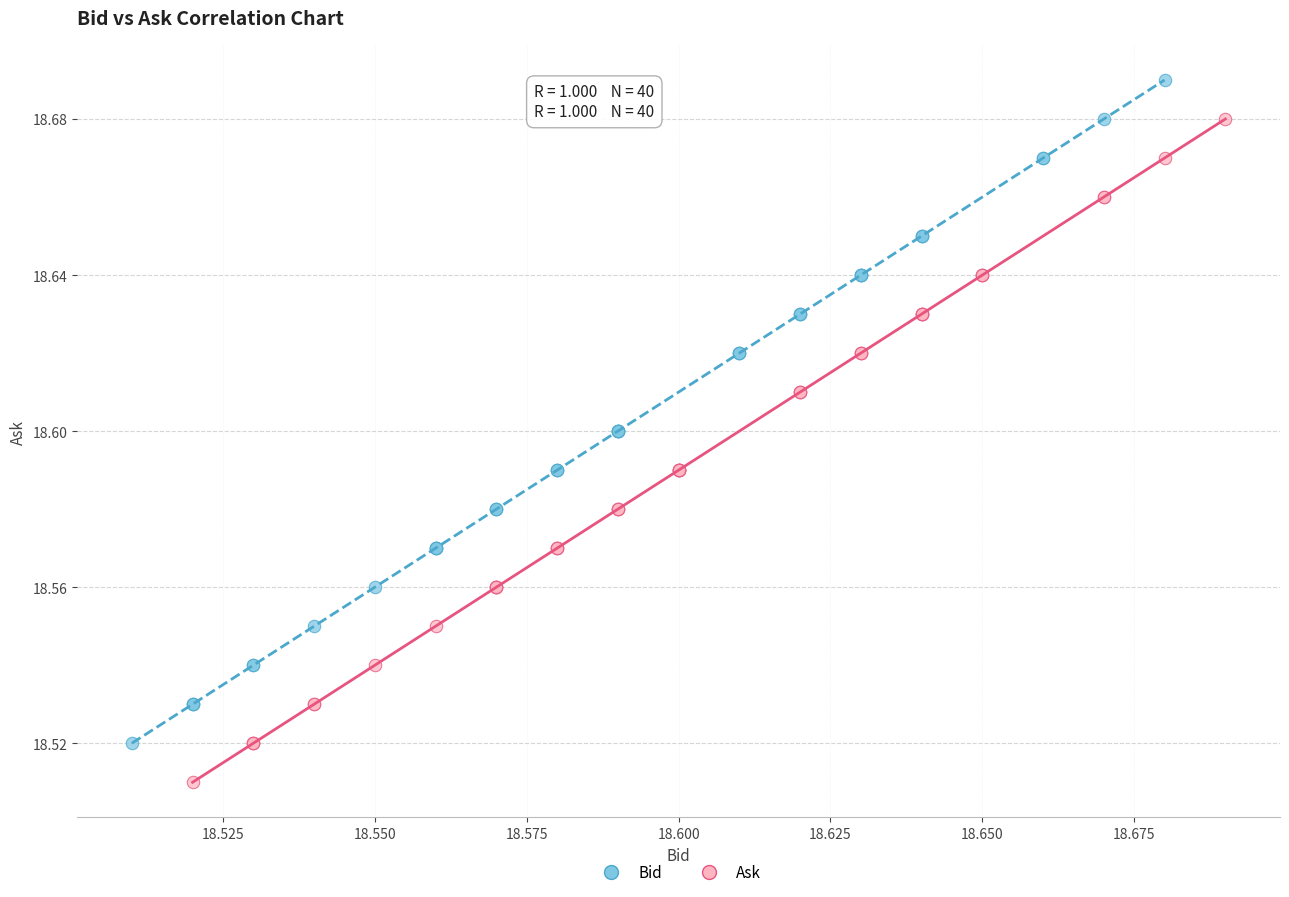

Which series reaches the maximum Y coordinate?

Bid